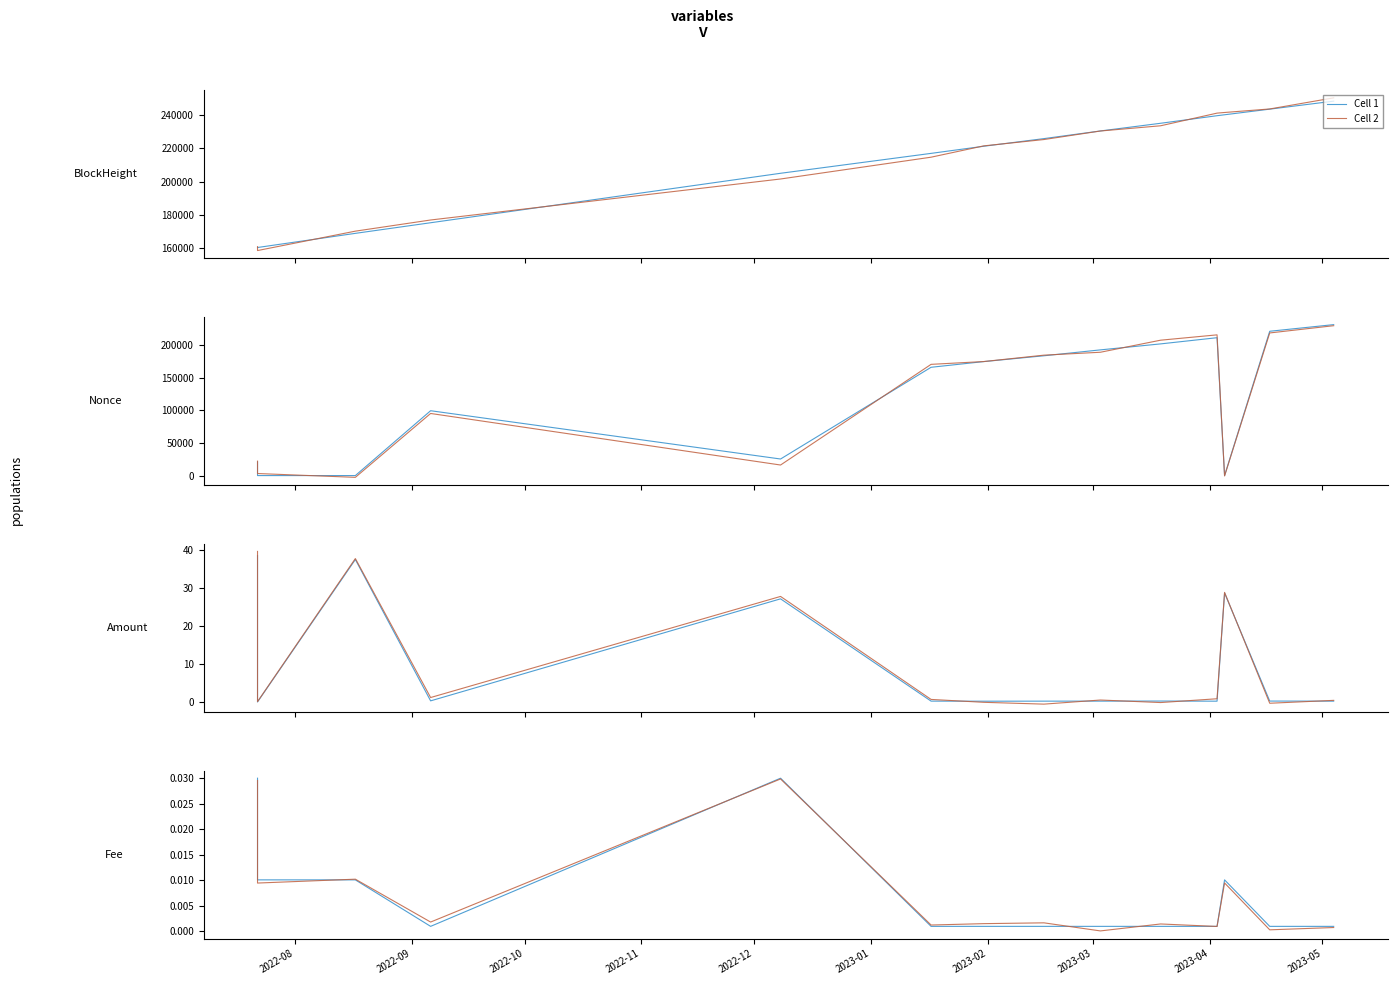

At how many categories does at least one series exceed 0?

14